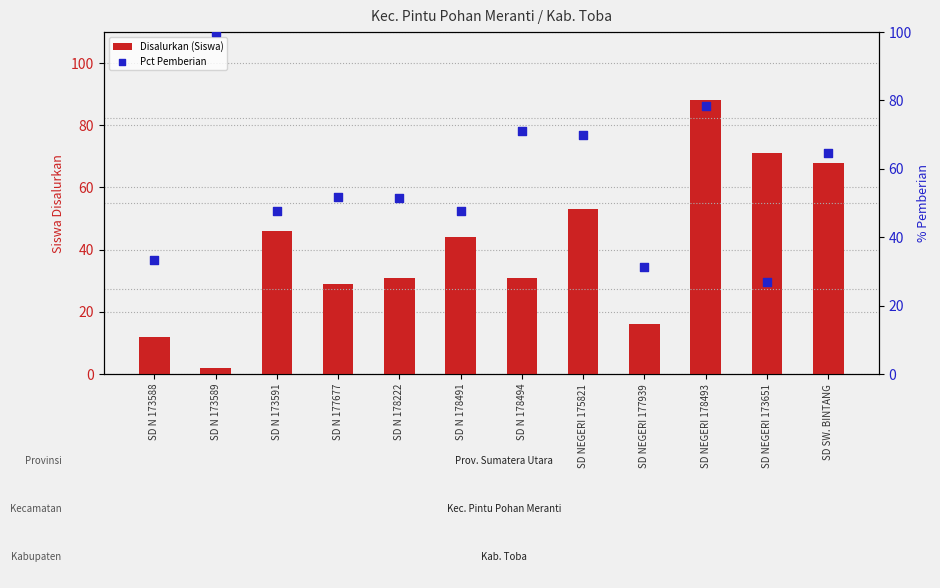

What is the total value across all series at SD N 173589?

102.0